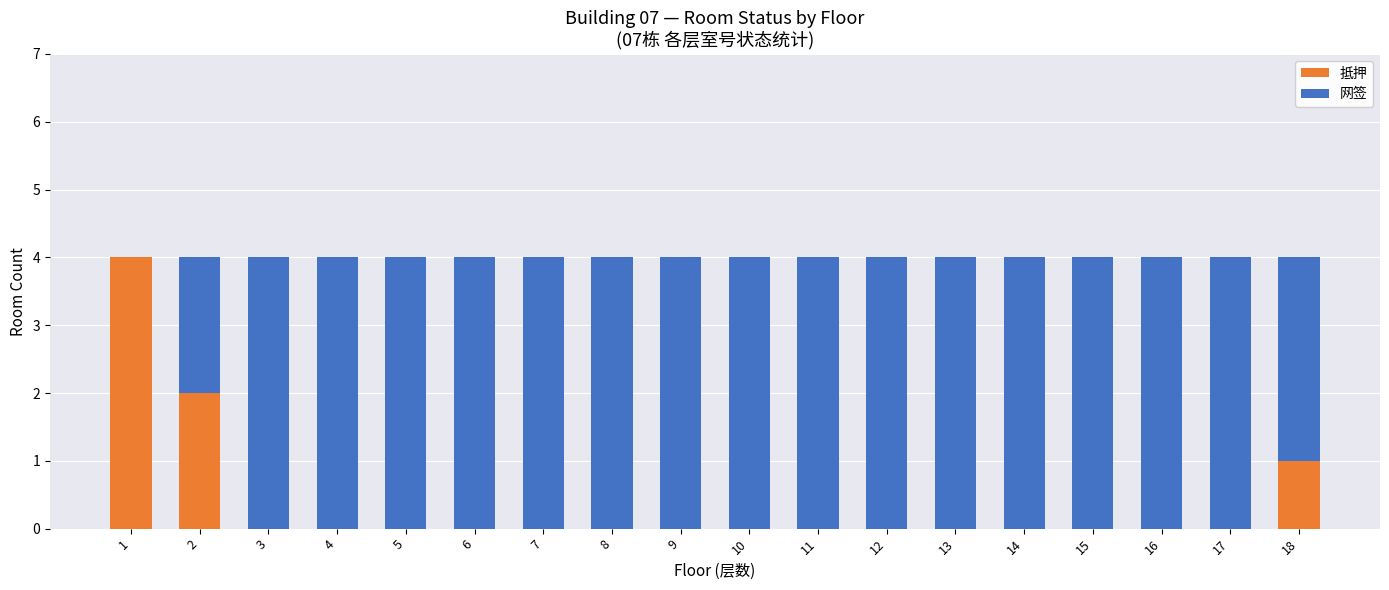

The value of 抵押 at 11 is 0. True or false?

True